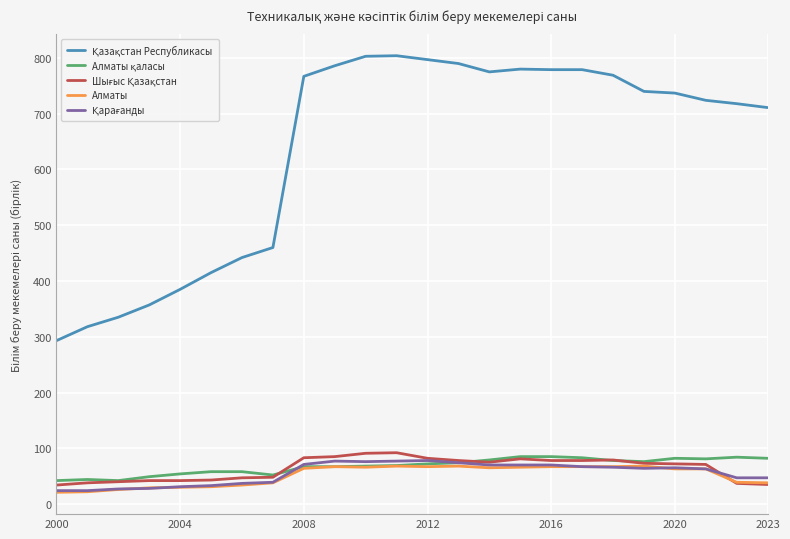

What is the maximum value shown in the chart?

804